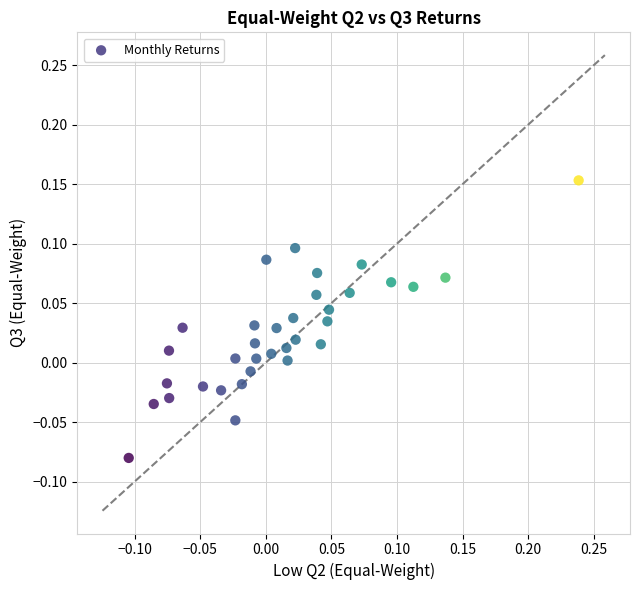

What is the range of X values (max minus min)?

0.3